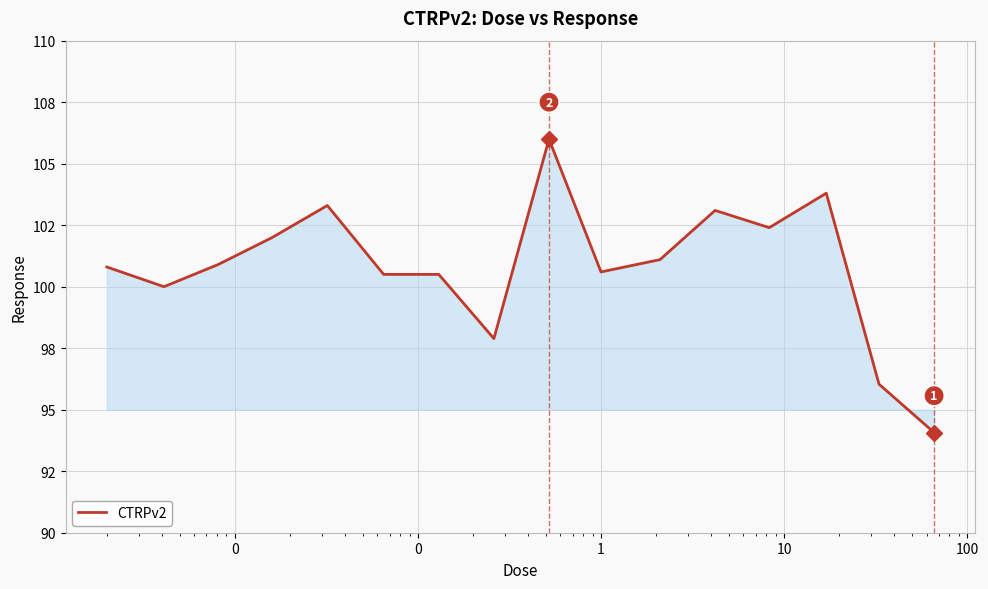

What is the sum of all values?

1613.0